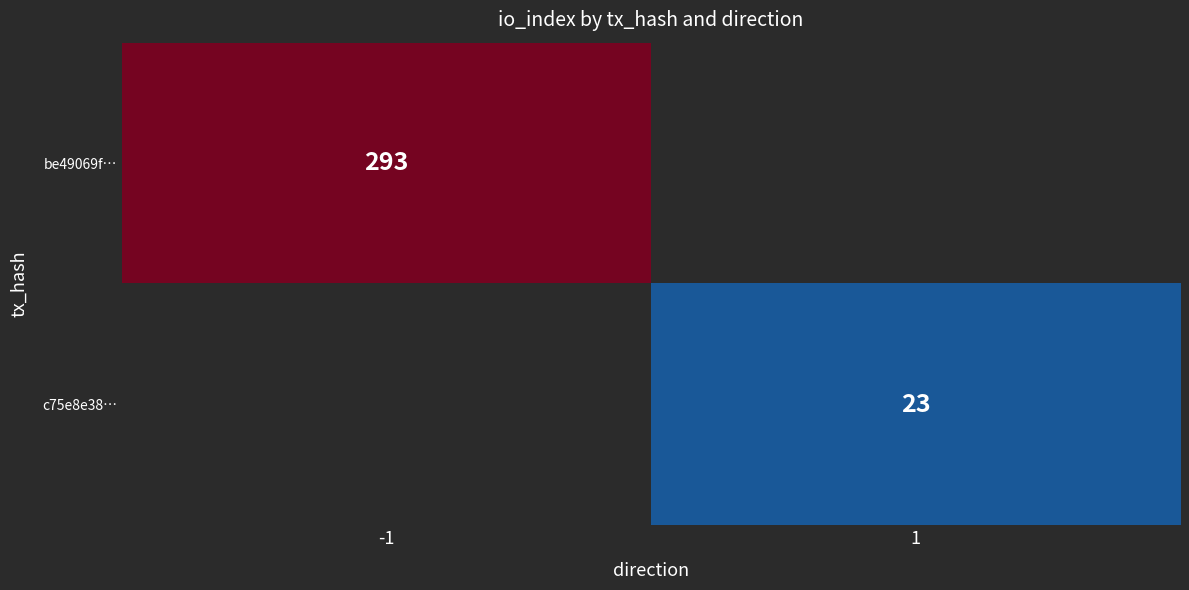

True or false: be49069f… has a value of 139 at -1.

False